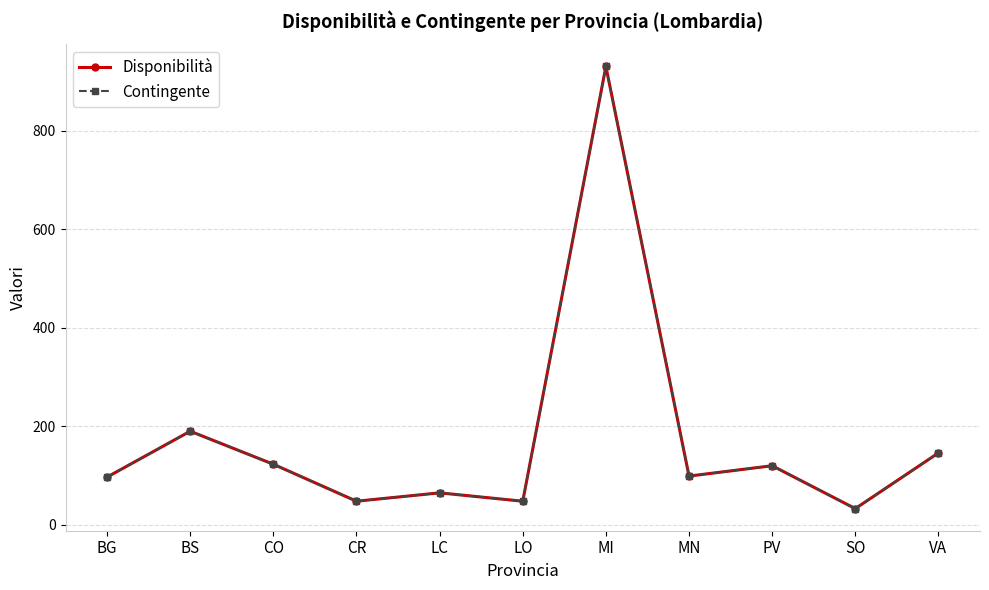

Rank the series at MN from lowest to highest value.

Disponibilità, Contingente